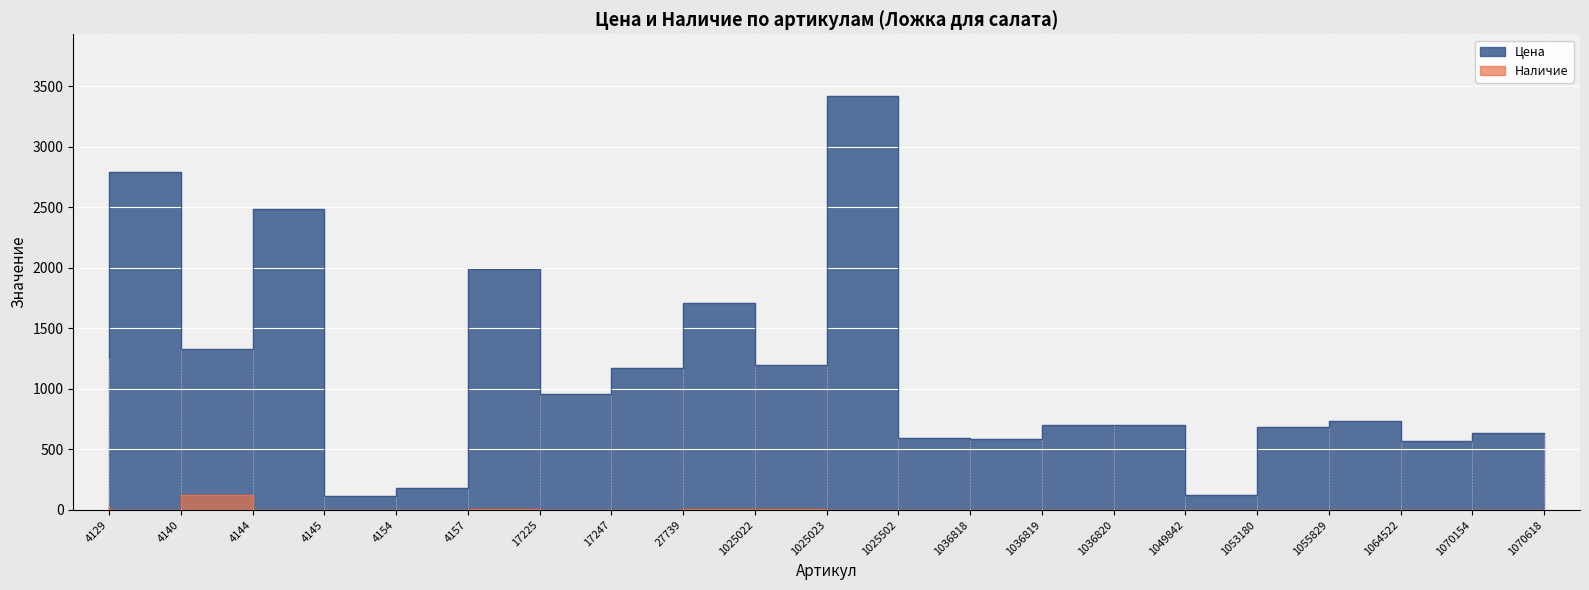

What is the difference between the Цена values at 4154 and 1025502?

3302